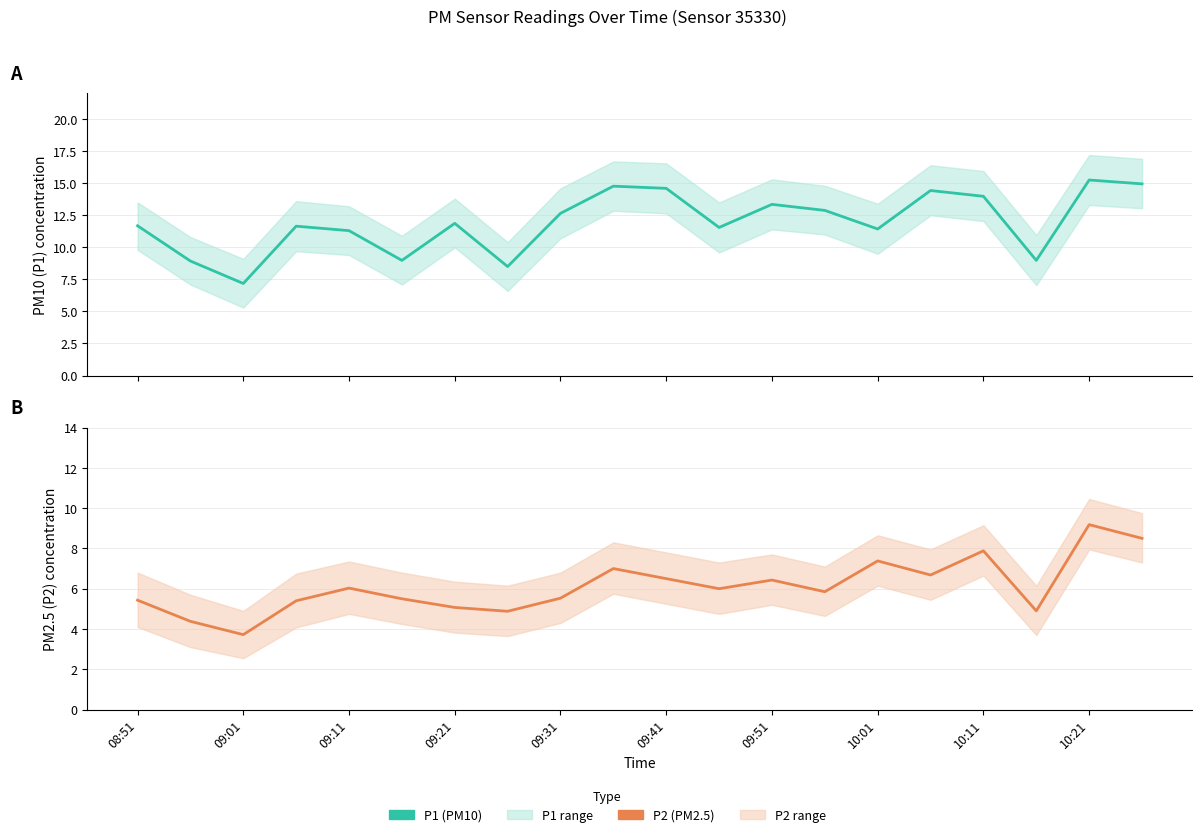

True or false: P1 and P2 intersect in this chart.

False